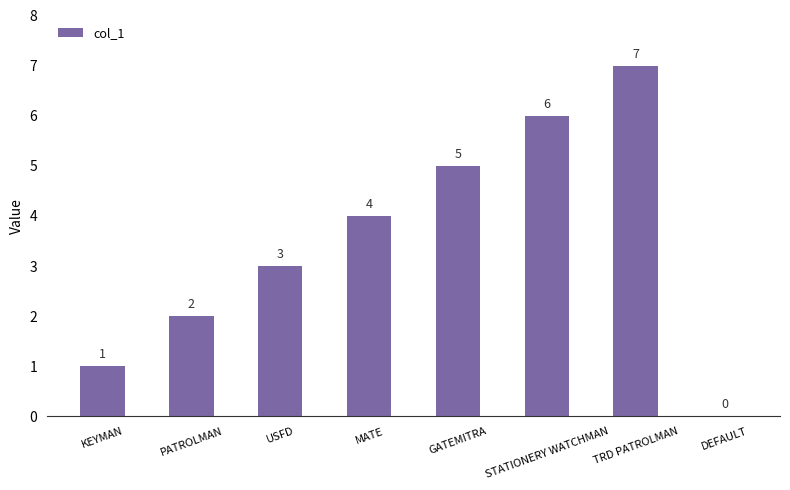

Is it true that the value at KEYMAN is 2?

False